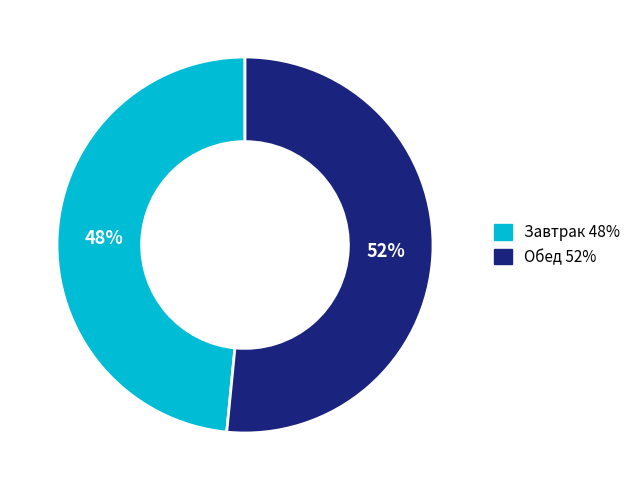

Rank the categories by value from lowest to highest.

Завтрак, Обед